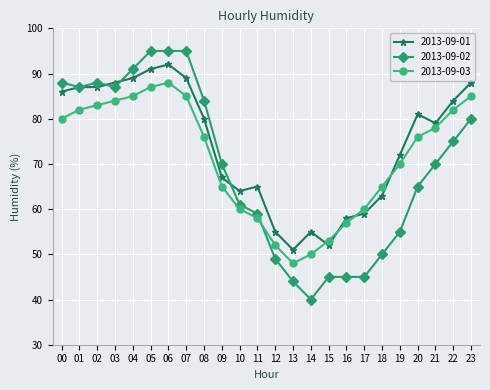

The value of 2013-09-01 at 01 is 120. True or false?

False